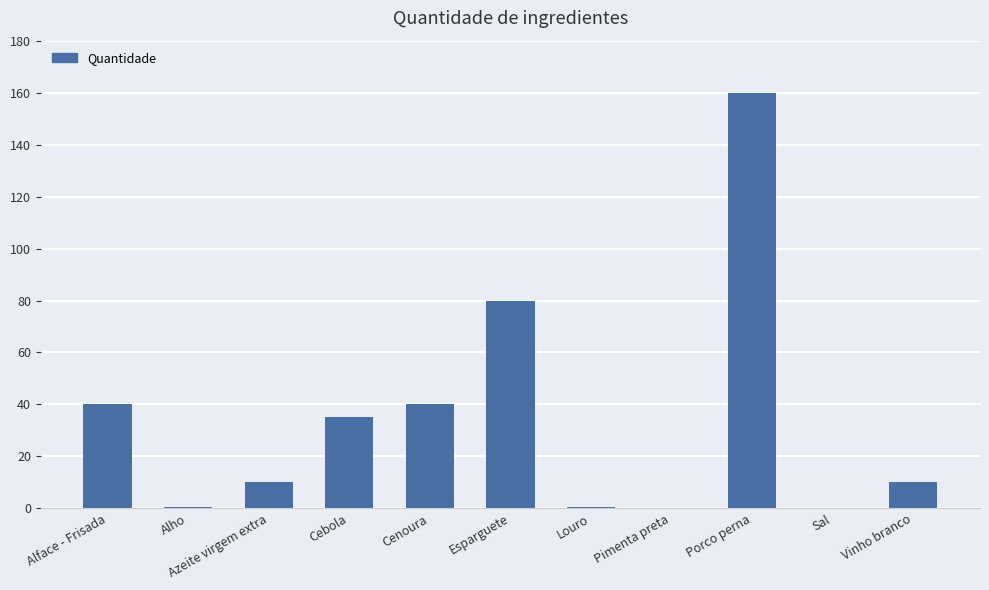

At which label does the data first exceed 10?

Alface - Frisada